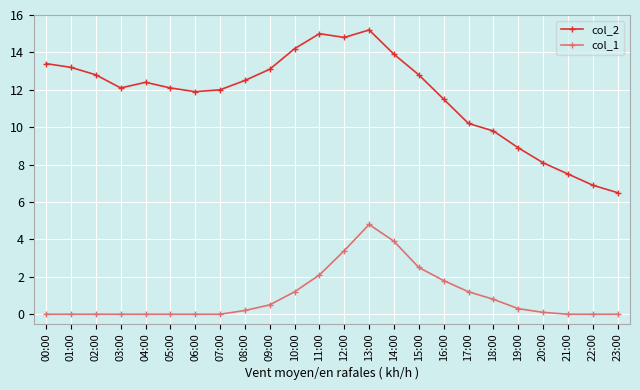

What is the difference between the col_1 values at 14:00 and 15:00?

1.4